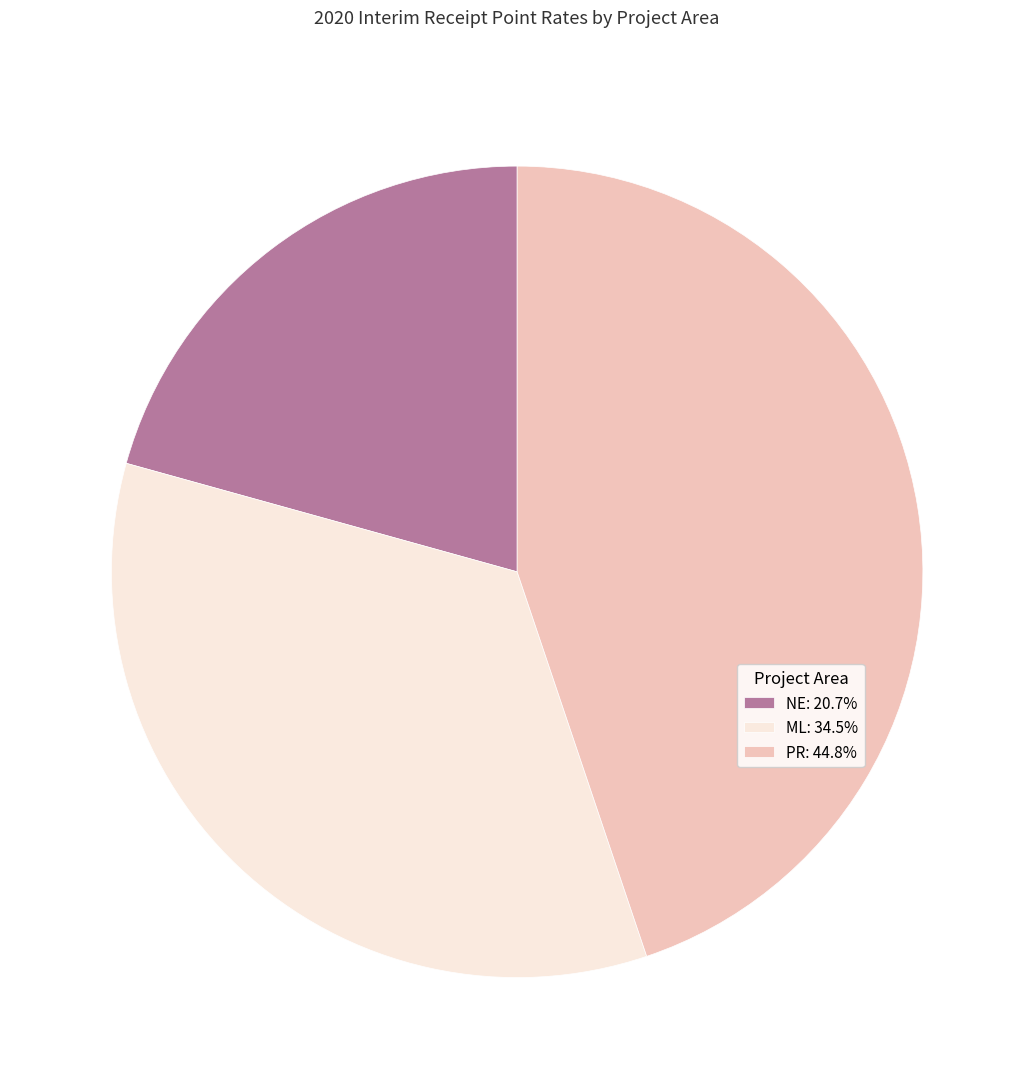

Is there a majority slice in this chart?

No